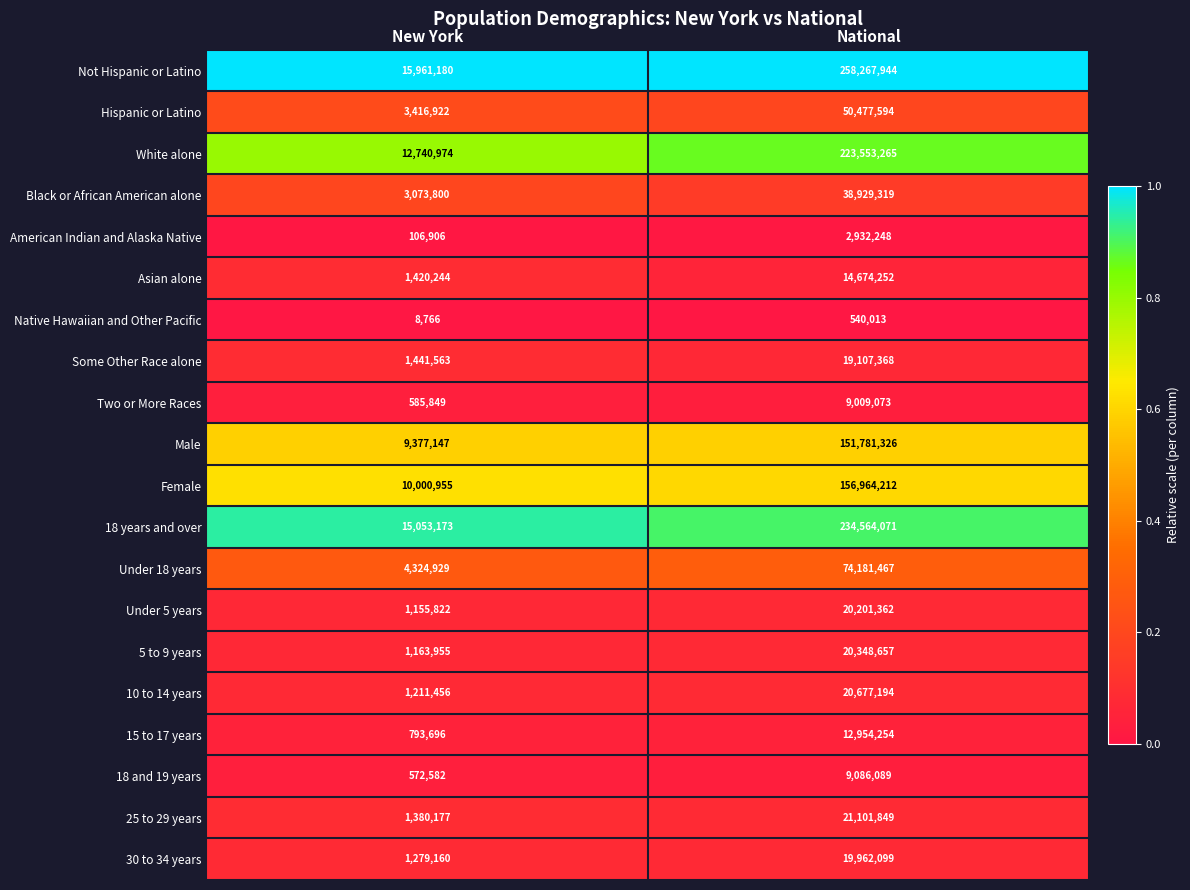

Which series has the largest total across all categories?

Not Hispanic or Latino